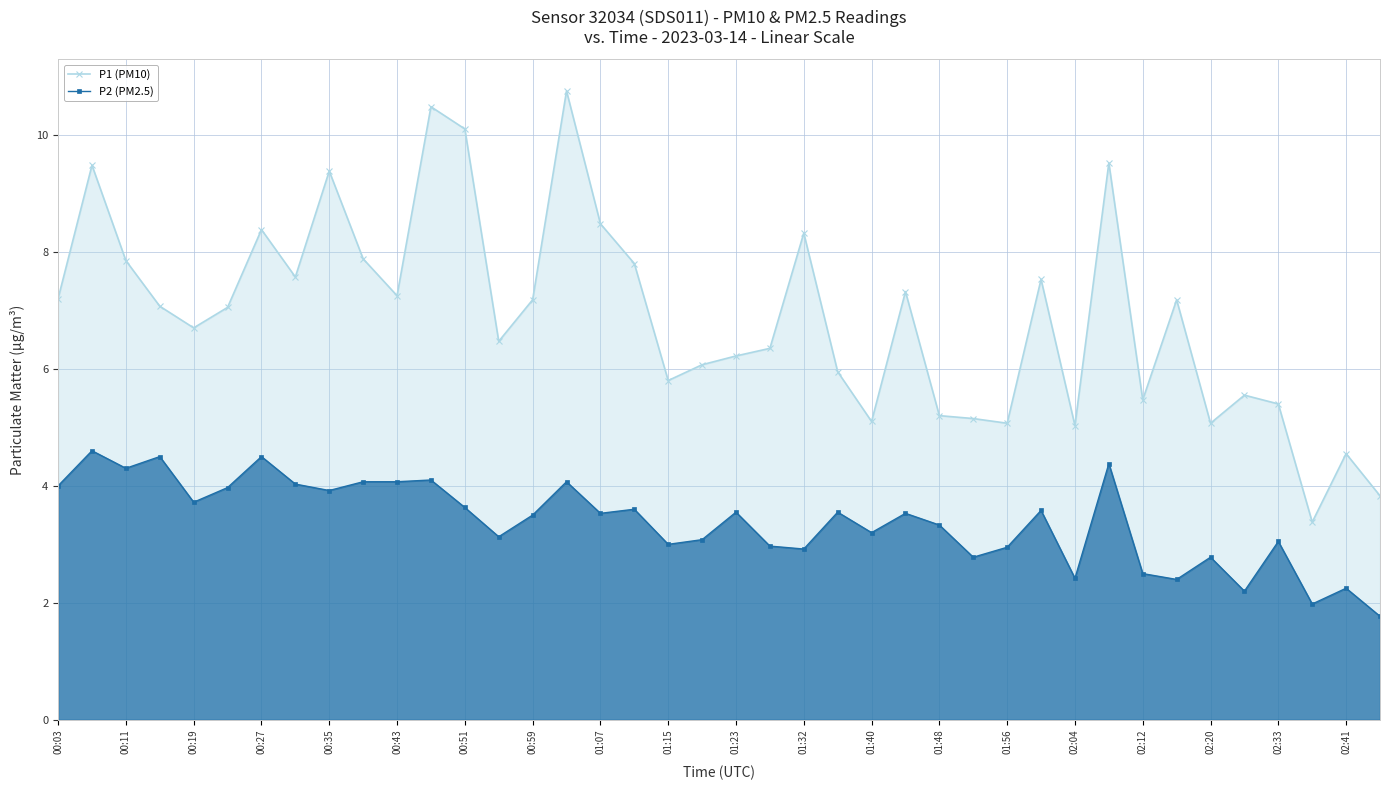

What is the difference between the highest and lowest values at 02:04?

2.6